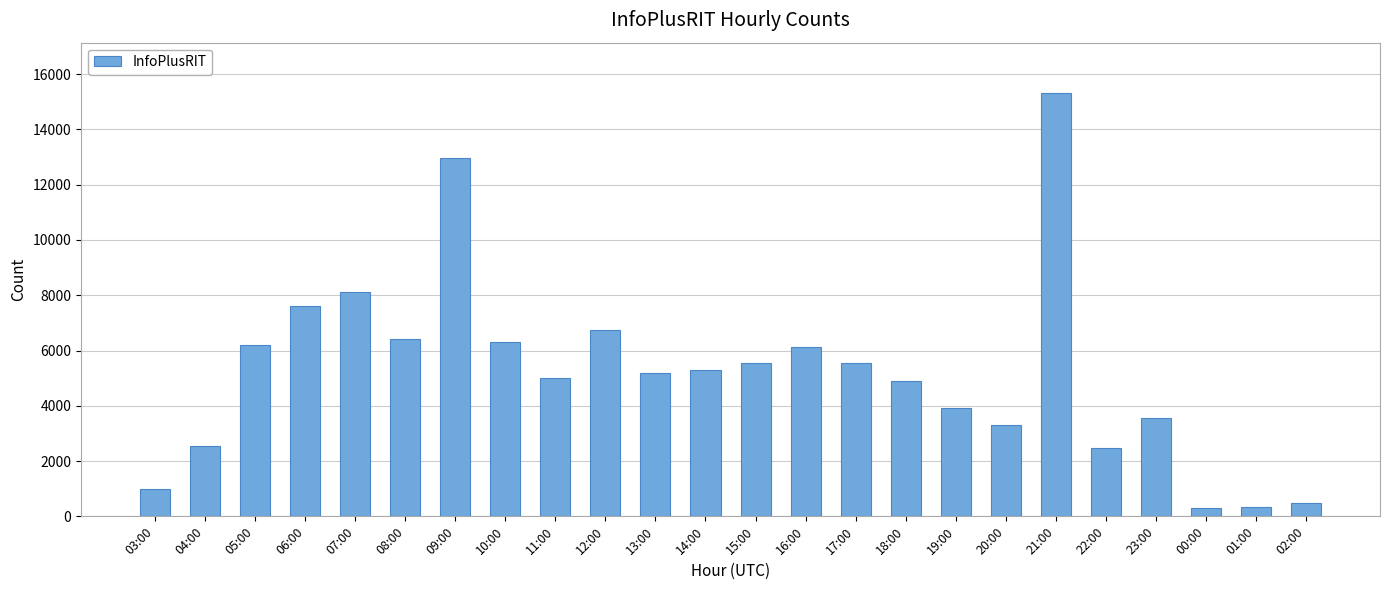

Is it true that the value at 13:00 is 7692?

False